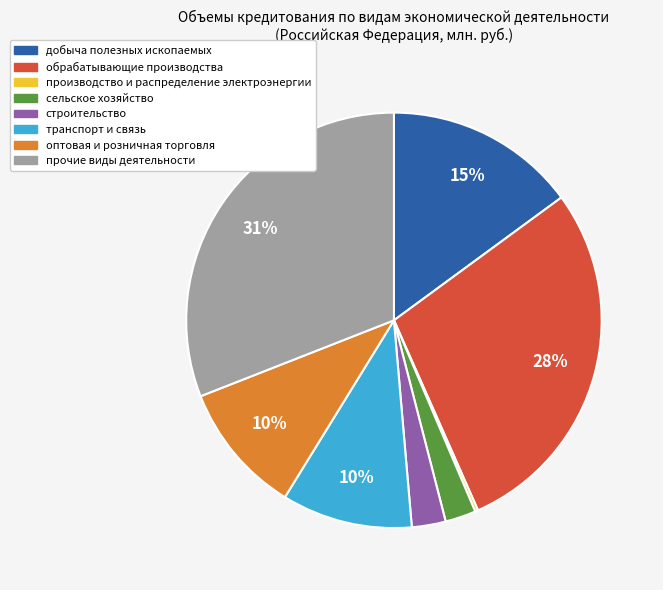

Which slice is the largest?

прочие виды деятельности